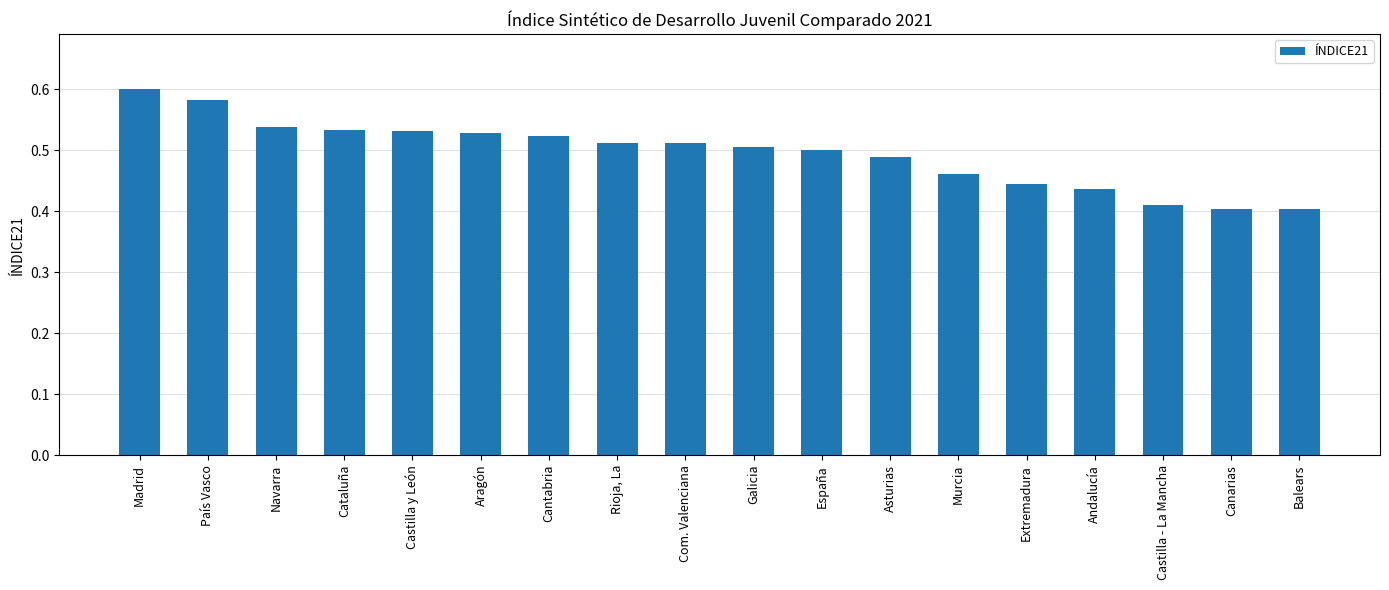

List the labels in order of value, smallest first.

Balears, Canarias, Castilla - La Mancha, Andalucía, Extremadura, Murcia, Asturias, España, Galicia, Com. Valenciana, Rioja, La, Cantabria, Aragón, Castilla y León, Cataluña, Navarra, País Vasco, Madrid